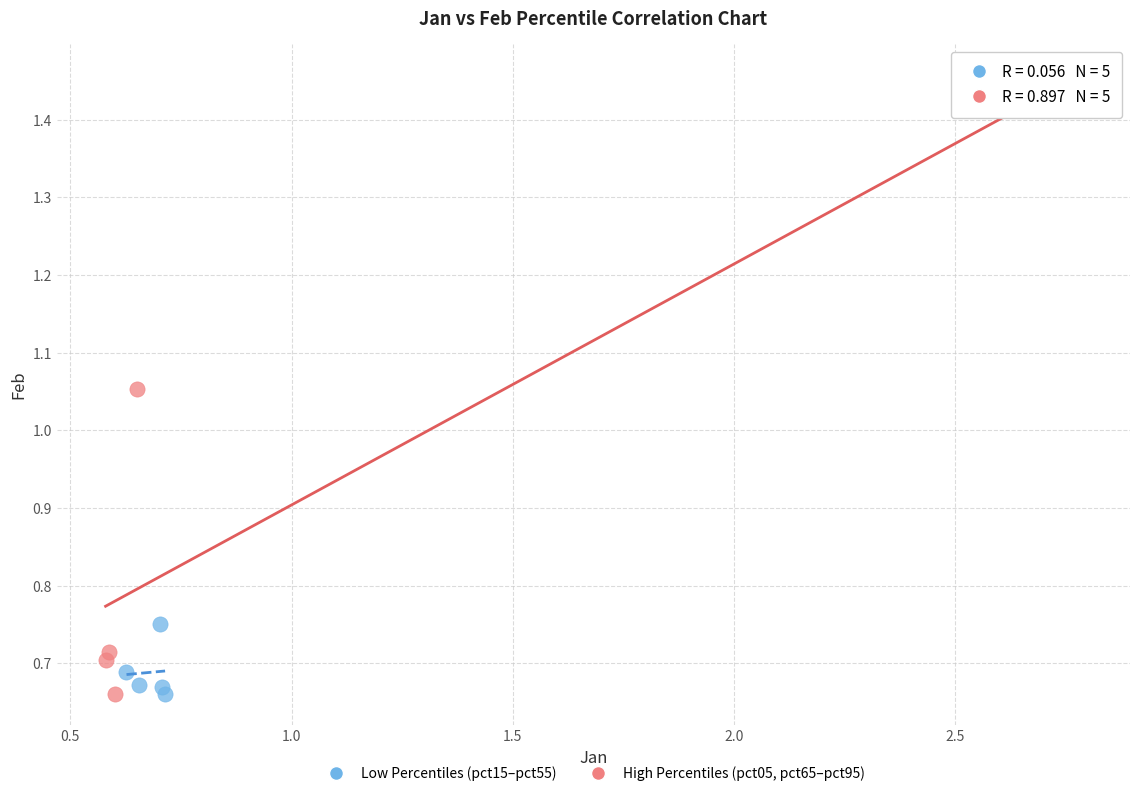

Which series reaches the maximum Y coordinate?

High Percentiles (pct05, pct65–pct95)